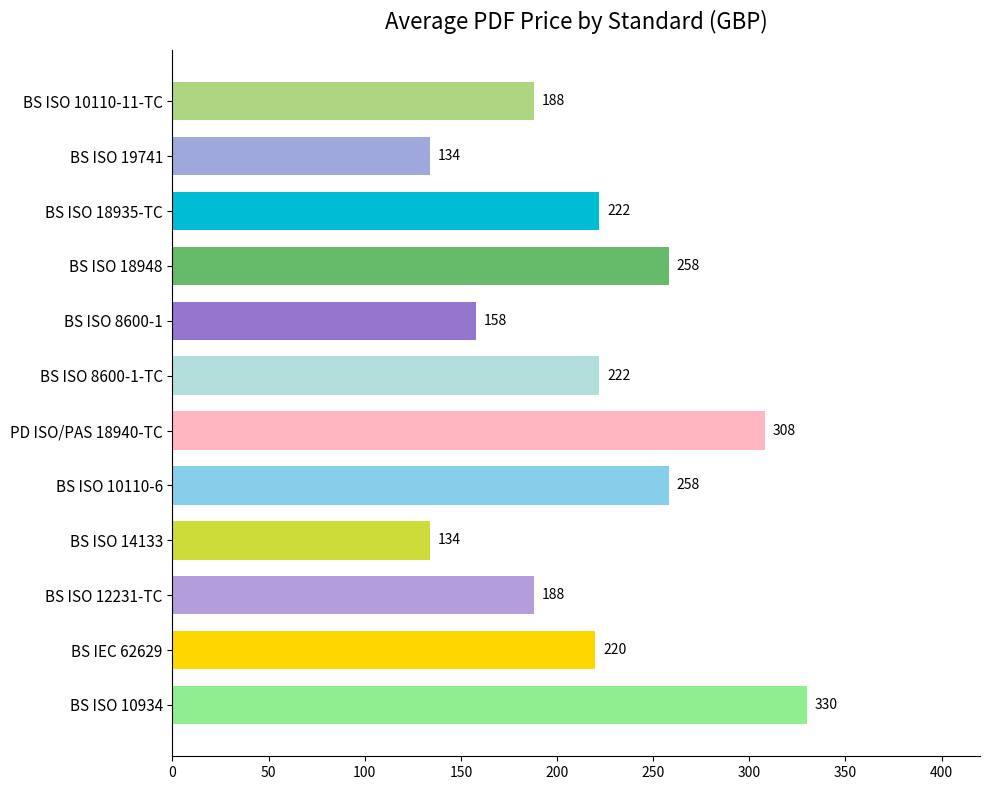

Count the values in the range 188 to 258.

7